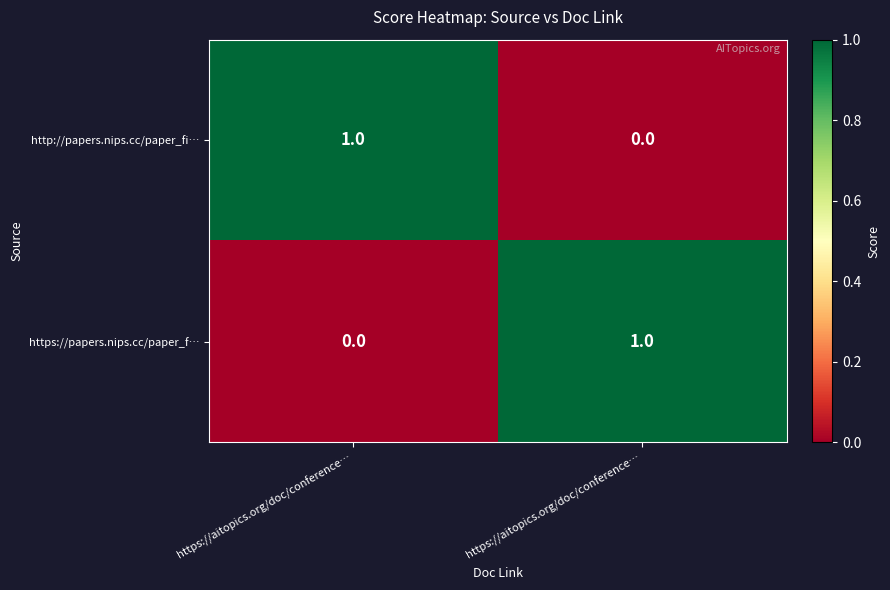

Between https://aitopics.org/doc/conference… and https://aitopics.org/doc/conference…, which series saw the biggest shift?

http://papers.nips.cc/paper_fi…